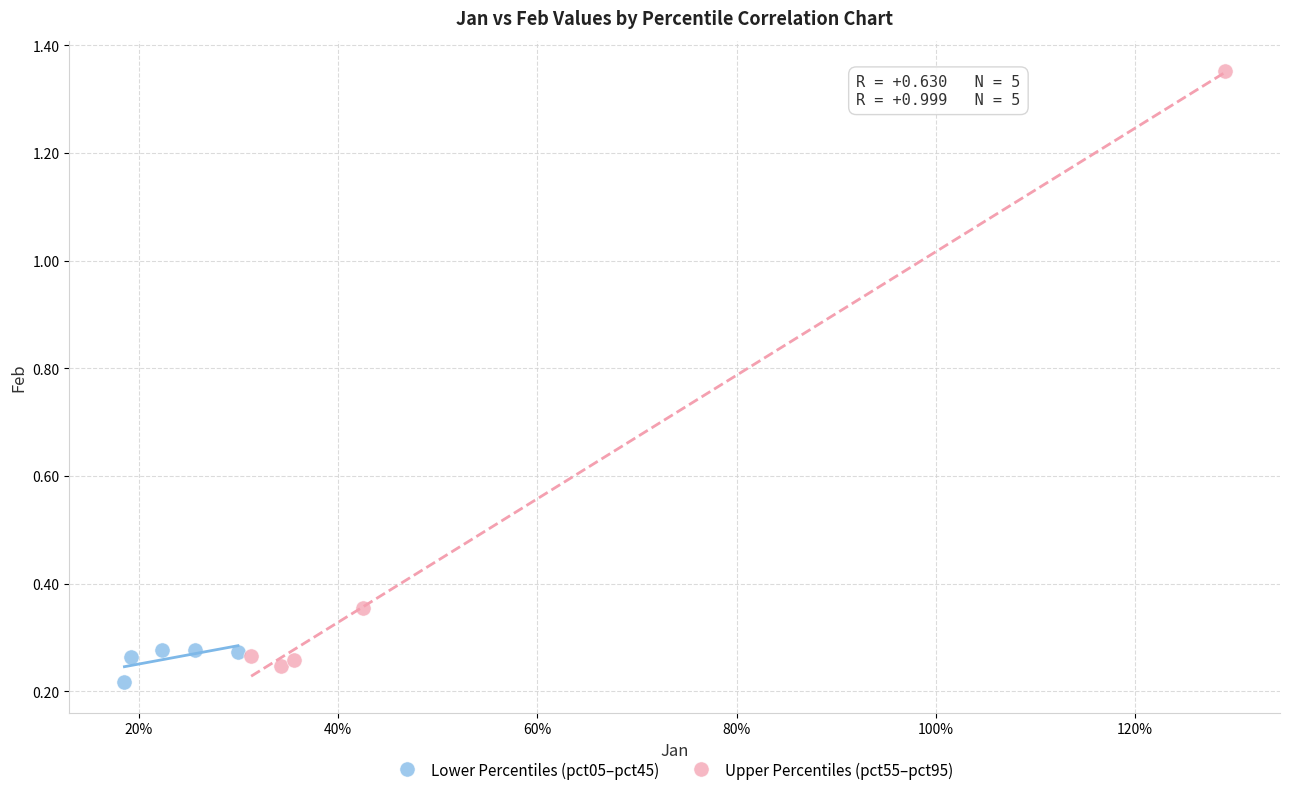

What are all the series names shown in the legend?

Lower Percentiles (pct05–pct45), Upper Percentiles (pct55–pct95)